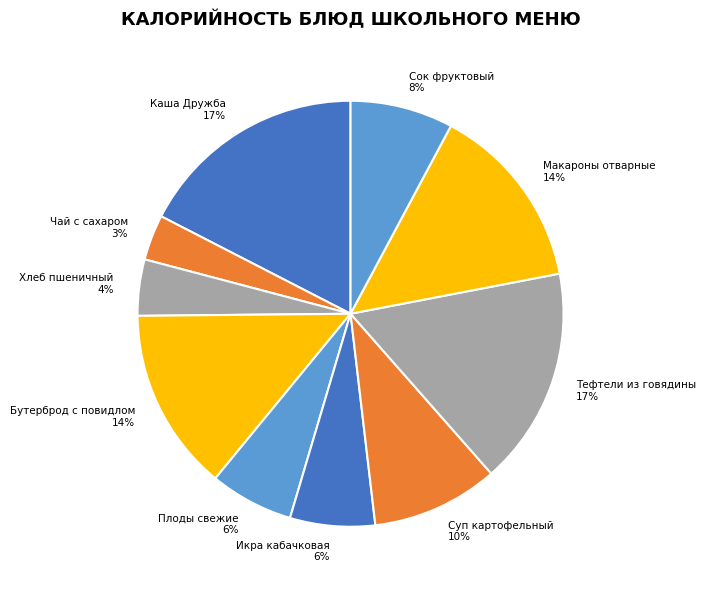

Which category has the smallest portion of the pie?

Чай с сахаром